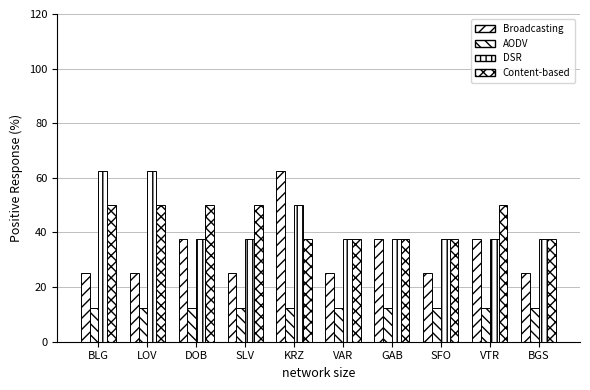

How many bars are there in each group?

4